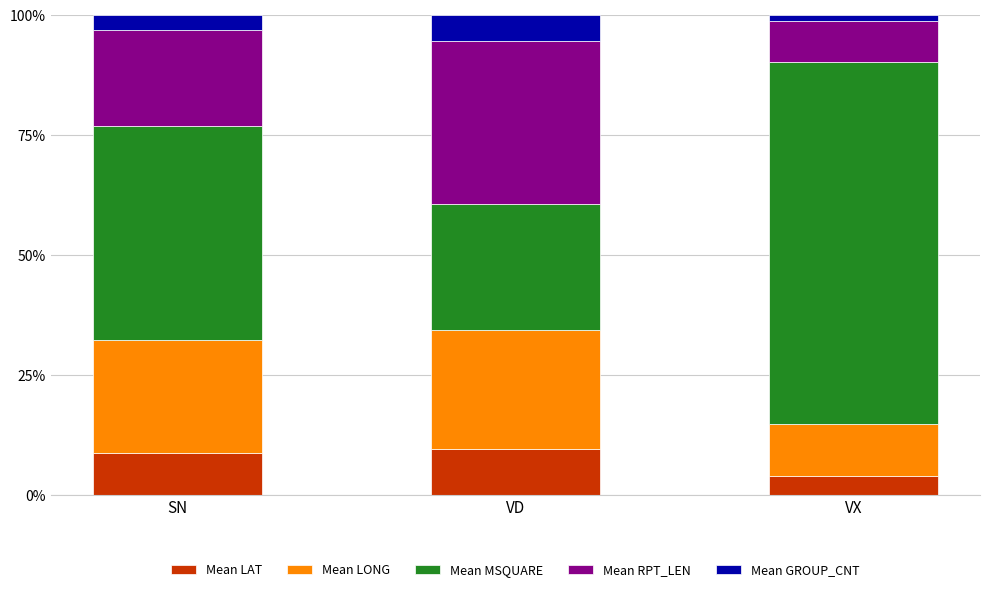

What are all the series names shown in the legend?

Mean LAT, Mean LONG, Mean MSQUARE, Mean RPT_LEN, Mean GROUP_CNT